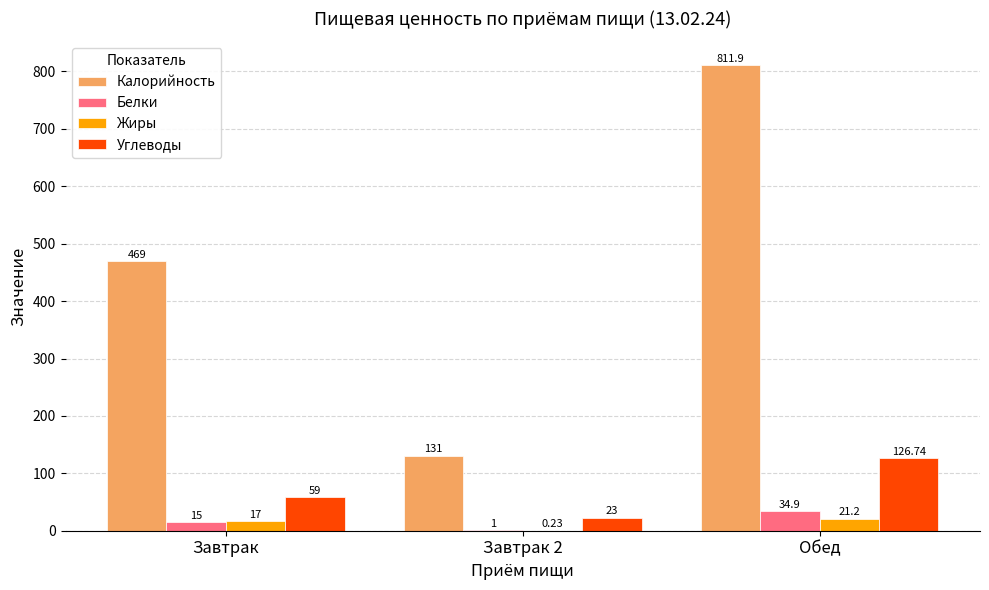

What is the difference between the Калорийность values at Завтрак and Обед?

342.9